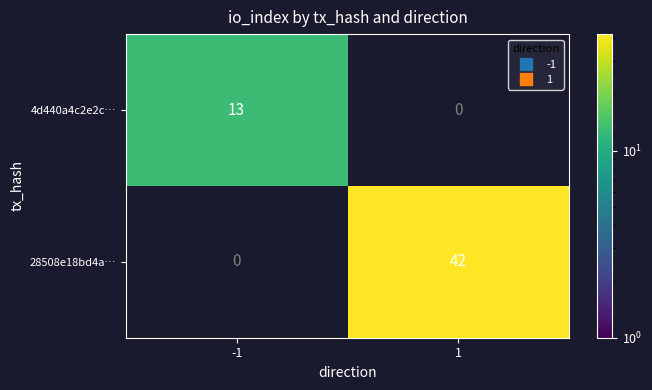

Is it true that 28508e18bd4a… equals 42 at 1?

True